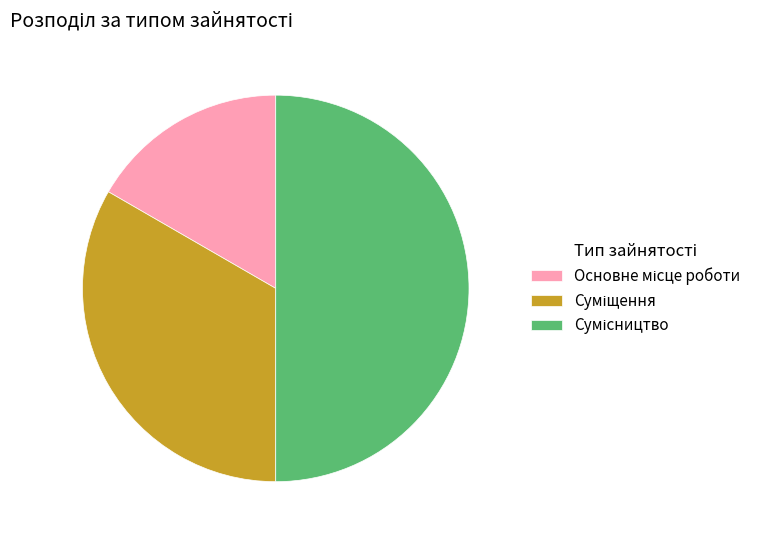

Count the number of slices in the pie.

3